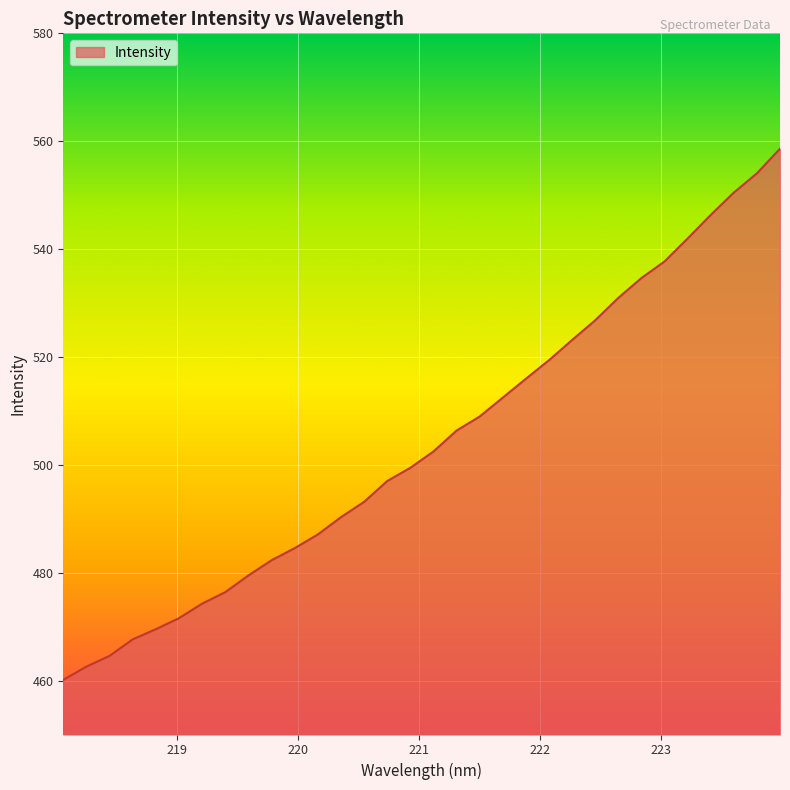

What is the smallest value displayed?

460.1